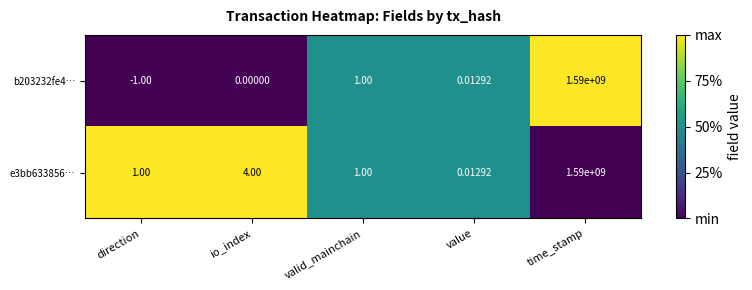

At which category does the chart reach its peak across all series?

time_stamp